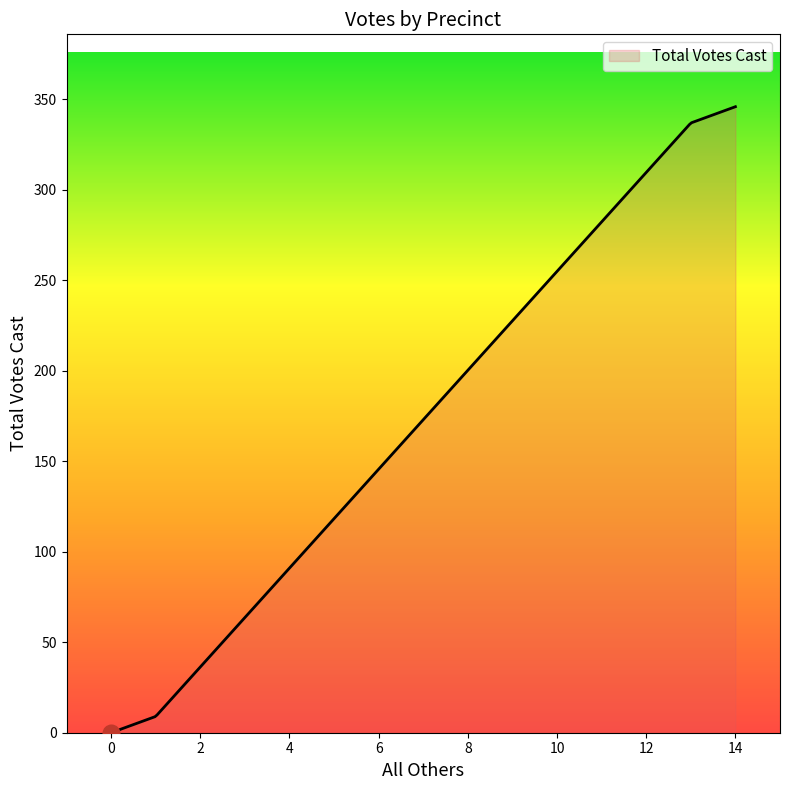

What is the greatest value displayed?

346.0